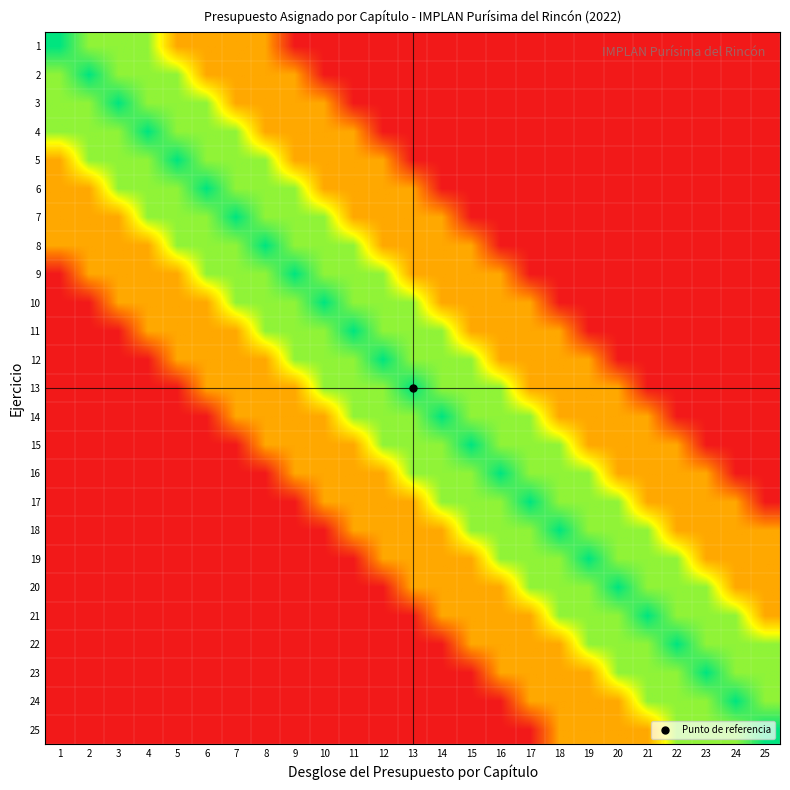

Reading right to left, what are all the values shown in this chart?

1: 25=400188.0	24=400188.0	23=400188.0	22=400188.0	21=400188.0	20=400188.0	19=400188.0	18=400188.0	17=400188.0	16=400188.0	15=400188.0	14=400188.0	13=400188.0	12=400188.0	11=400188.0	10=400188.0	9=400188.0	8=1100517.1	7=1100517.1	6=1100517.1	5=1100517.1	4=1700799.1	3=1700799.1	2=1700799.1	1=2000940.1
2: 25=400188.0	24=400188.0	23=400188.0	22=400188.0	21=400188.0	20=400188.0	19=400188.0	18=400188.0	17=400188.0	16=400188.0	15=400188.0	14=400188.0	13=400188.0	12=400188.0	11=400188.0	10=400188.0	9=1100517.1	8=1100517.1	7=1100517.1	6=1100517.1	5=1700799.1	4=1700799.1	3=1700799.1	2=2000940.1	1=1700799.1
3: 25=400188.0	24=400188.0	23=400188.0	22=400188.0	21=400188.0	20=400188.0	19=400188.0	18=400188.0	17=400188.0	16=400188.0	15=400188.0	14=400188.0	13=400188.0	12=400188.0	11=400188.0	10=1100517.1	9=1100517.1	8=1100517.1	7=1100517.1	6=1700799.1	5=1700799.1	4=1700799.1	3=2000940.1	2=1700799.1	1=1700799.1
4: 25=400188.0	24=400188.0	23=400188.0	22=400188.0	21=400188.0	20=400188.0	19=400188.0	18=400188.0	17=400188.0	16=400188.0	15=400188.0	14=400188.0	13=400188.0	12=400188.0	11=1100517.1	10=1100517.1	9=1100517.1	8=1100517.1	7=1700799.1	6=1700799.1	5=1700799.1	4=2000940.1	3=1700799.1	2=1700799.1	1=1700799.1
5: 25=400188.0	24=400188.0	23=400188.0	22=400188.0	21=400188.0	20=400188.0	19=400188.0	18=400188.0	17=400188.0	16=400188.0	15=400188.0	14=400188.0	13=400188.0	12=1100517.1	11=1100517.1	10=1100517.1	9=1100517.1	8=1700799.1	7=1700799.1	6=1700799.1	5=2000940.1	4=1700799.1	3=1700799.1	2=1700799.1	1=1100517.1
6: 25=400188.0	24=400188.0	23=400188.0	22=400188.0	21=400188.0	20=400188.0	19=400188.0	18=400188.0	17=400188.0	16=400188.0	15=400188.0	14=400188.0	13=1100517.1	12=1100517.1	11=1100517.1	10=1100517.1	9=1700799.1	8=1700799.1	7=1700799.1	6=2000940.1	5=1700799.1	4=1700799.1	3=1700799.1	2=1100517.1	1=1100517.1
7: 25=400188.0	24=400188.0	23=400188.0	22=400188.0	21=400188.0	20=400188.0	19=400188.0	18=400188.0	17=400188.0	16=400188.0	15=400188.0	14=1100517.1	13=1100517.1	12=1100517.1	11=1100517.1	10=1700799.1	9=1700799.1	8=1700799.1	7=2000940.1	6=1700799.1	5=1700799.1	4=1700799.1	3=1100517.1	2=1100517.1	1=1100517.1
8: 25=400188.0	24=400188.0	23=400188.0	22=400188.0	21=400188.0	20=400188.0	19=400188.0	18=400188.0	17=400188.0	16=400188.0	15=1100517.1	14=1100517.1	13=1100517.1	12=1100517.1	11=1700799.1	10=1700799.1	9=1700799.1	8=2000940.1	7=1700799.1	6=1700799.1	5=1700799.1	4=1100517.1	3=1100517.1	2=1100517.1	1=1100517.1
9: 25=400188.0	24=400188.0	23=400188.0	22=400188.0	21=400188.0	20=400188.0	19=400188.0	18=400188.0	17=400188.0	16=1100517.1	15=1100517.1	14=1100517.1	13=1100517.1	12=1700799.1	11=1700799.1	10=1700799.1	9=2000940.1	8=1700799.1	7=1700799.1	6=1700799.1	5=1100517.1	4=1100517.1	3=1100517.1	2=1100517.1	1=400188.0
10: 25=400188.0	24=400188.0	23=400188.0	22=400188.0	21=400188.0	20=400188.0	19=400188.0	18=400188.0	17=1100517.1	16=1100517.1	15=1100517.1	14=1100517.1	13=1700799.1	12=1700799.1	11=1700799.1	10=2000940.1	9=1700799.1	8=1700799.1	7=1700799.1	6=1100517.1	5=1100517.1	4=1100517.1	3=1100517.1	2=400188.0	1=400188.0
11: 25=400188.0	24=400188.0	23=400188.0	22=400188.0	21=400188.0	20=400188.0	19=400188.0	18=1100517.1	17=1100517.1	16=1100517.1	15=1100517.1	14=1700799.1	13=1700799.1	12=1700799.1	11=2000940.1	10=1700799.1	9=1700799.1	8=1700799.1	7=1100517.1	6=1100517.1	5=1100517.1	4=1100517.1	3=400188.0	2=400188.0	1=400188.0
12: 25=400188.0	24=400188.0	23=400188.0	22=400188.0	21=400188.0	20=400188.0	19=1100517.1	18=1100517.1	17=1100517.1	16=1100517.1	15=1700799.1	14=1700799.1	13=1700799.1	12=2000940.1	11=1700799.1	10=1700799.1	9=1700799.1	8=1100517.1	7=1100517.1	6=1100517.1	5=1100517.1	4=400188.0	3=400188.0	2=400188.0	1=400188.0
13: 25=400188.0	24=400188.0	23=400188.0	22=400188.0	21=400188.0	20=1100517.1	19=1100517.1	18=1100517.1	17=1100517.1	16=1700799.1	15=1700799.1	14=1700799.1	13=2000940.1	12=1700799.1	11=1700799.1	10=1700799.1	9=1100517.1	8=1100517.1	7=1100517.1	6=1100517.1	5=400188.0	4=400188.0	3=400188.0	2=400188.0	1=400188.0
14: 25=400188.0	24=400188.0	23=400188.0	22=400188.0	21=1100517.1	20=1100517.1	19=1100517.1	18=1100517.1	17=1700799.1	16=1700799.1	15=1700799.1	14=2000940.1	13=1700799.1	12=1700799.1	11=1700799.1	10=1100517.1	9=1100517.1	8=1100517.1	7=1100517.1	6=400188.0	5=400188.0	4=400188.0	3=400188.0	2=400188.0	1=400188.0
15: 25=400188.0	24=400188.0	23=400188.0	22=1100517.1	21=1100517.1	20=1100517.1	19=1100517.1	18=1700799.1	17=1700799.1	16=1700799.1	15=2000940.1	14=1700799.1	13=1700799.1	12=1700799.1	11=1100517.1	10=1100517.1	9=1100517.1	8=1100517.1	7=400188.0	6=400188.0	5=400188.0	4=400188.0	3=400188.0	2=400188.0	1=400188.0
16: 25=400188.0	24=400188.0	23=1100517.1	22=1100517.1	21=1100517.1	20=1100517.1	19=1700799.1	18=1700799.1	17=1700799.1	16=2000940.1	15=1700799.1	14=1700799.1	13=1700799.1	12=1100517.1	11=1100517.1	10=1100517.1	9=1100517.1	8=400188.0	7=400188.0	6=400188.0	5=400188.0	4=400188.0	3=400188.0	2=400188.0	1=400188.0
17: 25=400188.0	24=1100517.1	23=1100517.1	22=1100517.1	21=1100517.1	20=1700799.1	19=1700799.1	18=1700799.1	17=2000940.1	16=1700799.1	15=1700799.1	14=1700799.1	13=1100517.1	12=1100517.1	11=1100517.1	10=1100517.1	9=400188.0	8=400188.0	7=400188.0	6=400188.0	5=400188.0	4=400188.0	3=400188.0	2=400188.0	1=400188.0
18: 25=1100517.1	24=1100517.1	23=1100517.1	22=1100517.1	21=1700799.1	20=1700799.1	19=1700799.1	18=2000940.1	17=1700799.1	16=1700799.1	15=1700799.1	14=1100517.1	13=1100517.1	12=1100517.1	11=1100517.1	10=400188.0	9=400188.0	8=400188.0	7=400188.0	6=400188.0	5=400188.0	4=400188.0	3=400188.0	2=400188.0	1=400188.0
19: 25=1100517.1	24=1100517.1	23=1100517.1	22=1700799.1	21=1700799.1	20=1700799.1	19=2000940.1	18=1700799.1	17=1700799.1	16=1700799.1	15=1100517.1	14=1100517.1	13=1100517.1	12=1100517.1	11=400188.0	10=400188.0	9=400188.0	8=400188.0	7=400188.0	6=400188.0	5=400188.0	4=400188.0	3=400188.0	2=400188.0	1=400188.0
20: 25=1100517.1	24=1100517.1	23=1700799.1	22=1700799.1	21=1700799.1	20=2000940.1	19=1700799.1	18=1700799.1	17=1700799.1	16=1100517.1	15=1100517.1	14=1100517.1	13=1100517.1	12=400188.0	11=400188.0	10=400188.0	9=400188.0	8=400188.0	7=400188.0	6=400188.0	5=400188.0	4=400188.0	3=400188.0	2=400188.0	1=400188.0
21: 25=1100517.1	24=1700799.1	23=1700799.1	22=1700799.1	21=2000940.1	20=1700799.1	19=1700799.1	18=1700799.1	17=1100517.1	16=1100517.1	15=1100517.1	14=1100517.1	13=400188.0	12=400188.0	11=400188.0	10=400188.0	9=400188.0	8=400188.0	7=400188.0	6=400188.0	5=400188.0	4=400188.0	3=400188.0	2=400188.0	1=400188.0
22: 25=1700799.1	24=1700799.1	23=1700799.1	22=2000940.1	21=1700799.1	20=1700799.1	19=1700799.1	18=1100517.1	17=1100517.1	16=1100517.1	15=1100517.1	14=400188.0	13=400188.0	12=400188.0	11=400188.0	10=400188.0	9=400188.0	8=400188.0	7=400188.0	6=400188.0	5=400188.0	4=400188.0	3=400188.0	2=400188.0	1=400188.0
23: 25=1700799.1	24=1700799.1	23=2000940.1	22=1700799.1	21=1700799.1	20=1700799.1	19=1100517.1	18=1100517.1	17=1100517.1	16=1100517.1	15=400188.0	14=400188.0	13=400188.0	12=400188.0	11=400188.0	10=400188.0	9=400188.0	8=400188.0	7=400188.0	6=400188.0	5=400188.0	4=400188.0	3=400188.0	2=400188.0	1=400188.0
24: 25=1700799.1	24=2000940.1	23=1700799.1	22=1700799.1	21=1700799.1	20=1100517.1	19=1100517.1	18=1100517.1	17=1100517.1	16=400188.0	15=400188.0	14=400188.0	13=400188.0	12=400188.0	11=400188.0	10=400188.0	9=400188.0	8=400188.0	7=400188.0	6=400188.0	5=400188.0	4=400188.0	3=400188.0	2=400188.0	1=400188.0
25: 25=2000940.1	24=1700799.1	23=1700799.1	22=1700799.1	21=1100517.1	20=1100517.1	19=1100517.1	18=1100517.1	17=400188.0	16=400188.0	15=400188.0	14=400188.0	13=400188.0	12=400188.0	11=400188.0	10=400188.0	9=400188.0	8=400188.0	7=400188.0	6=400188.0	5=400188.0	4=400188.0	3=400188.0	2=400188.0	1=400188.0